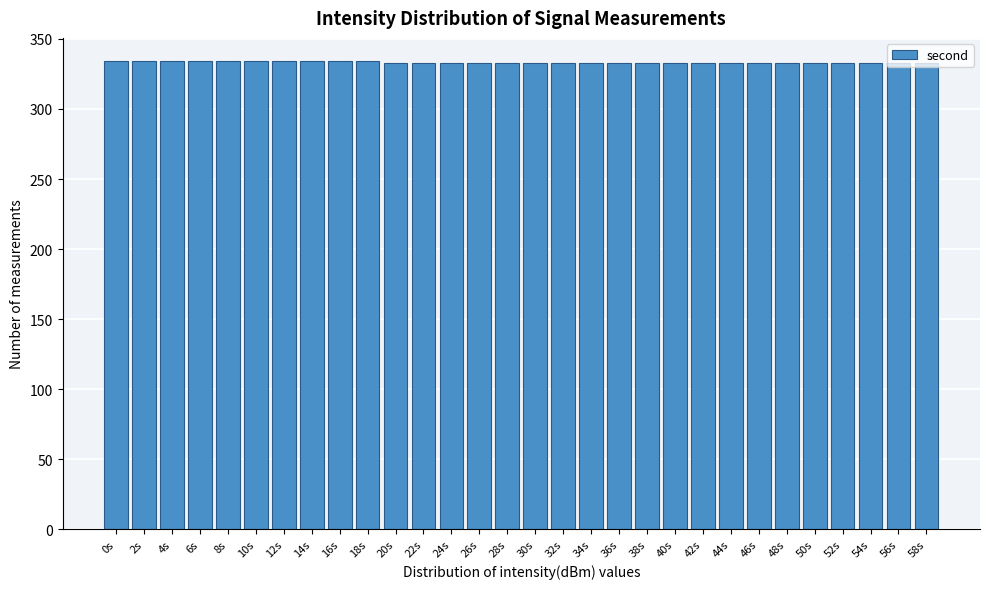

How tall is the bar that spans 53 to 55 on the x-axis? The values are not printed on the chart, so give them approximately, as read against the axis.

335